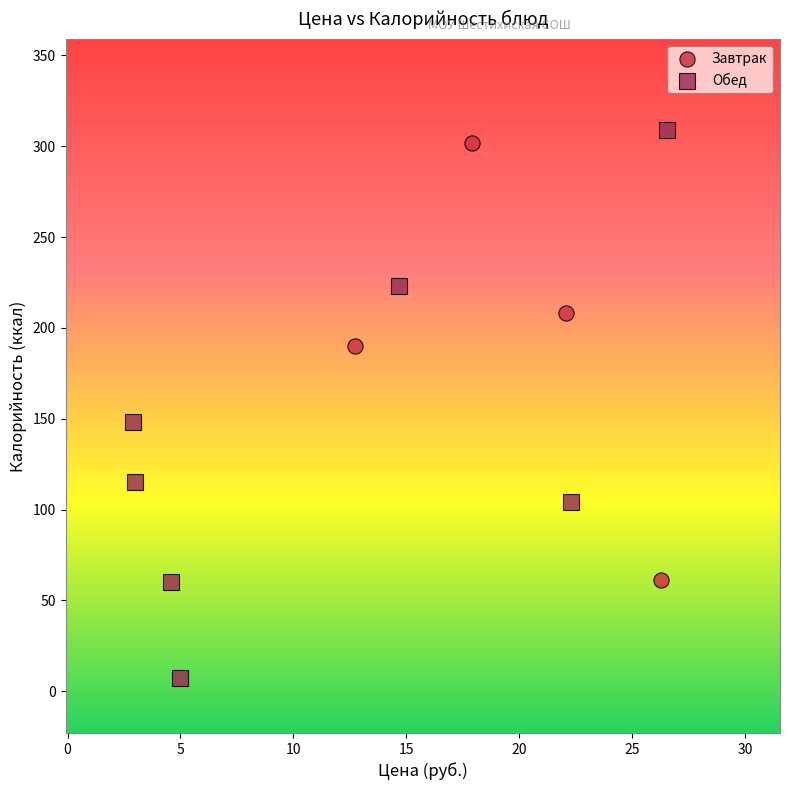

What are all the series names shown in the legend?

Завтрак, Обед